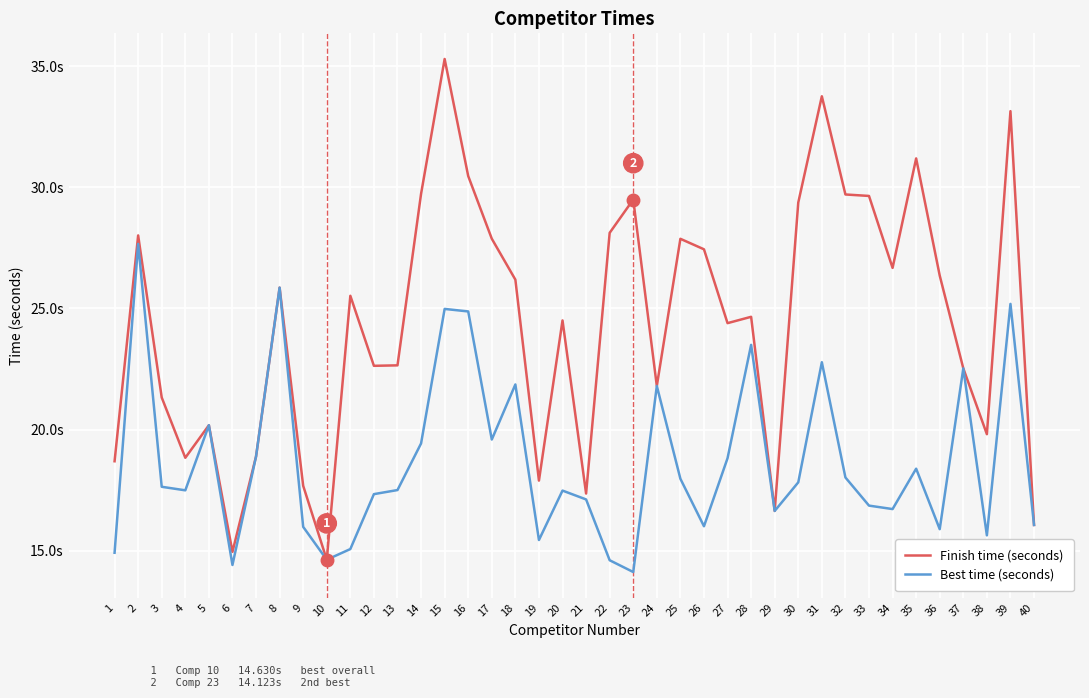

Rank the categories by Finish time (seconds) value from lowest to highest.

10, 6, 40, 29, 21, 9, 19, 1, 4, 7, 38, 5, 3, 24, 37, 12, 13, 27, 20, 28, 11, 8, 18, 36, 34, 26, 25, 17, 2, 22, 30, 23, 33, 32, 14, 16, 35, 39, 31, 15